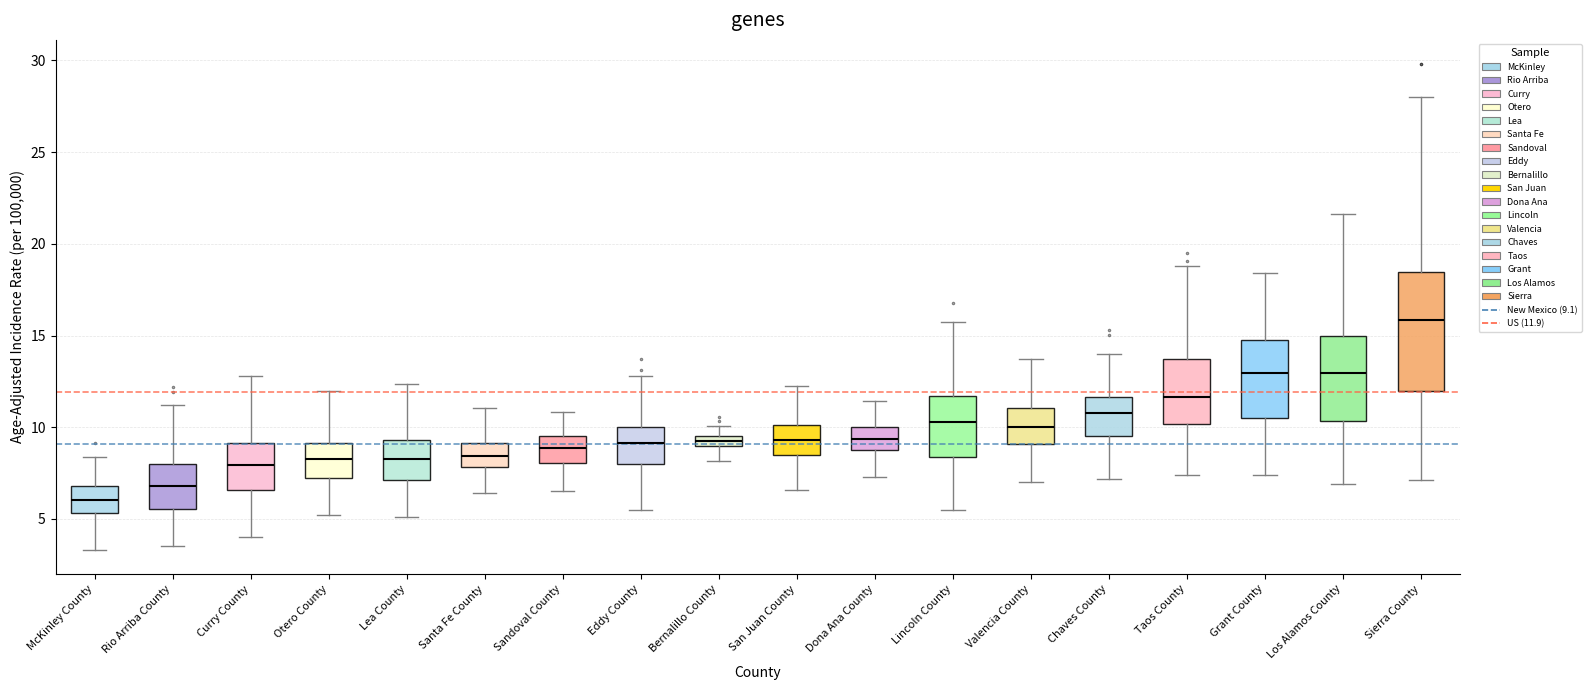

Which box's median line is the lowest?

McKinley County